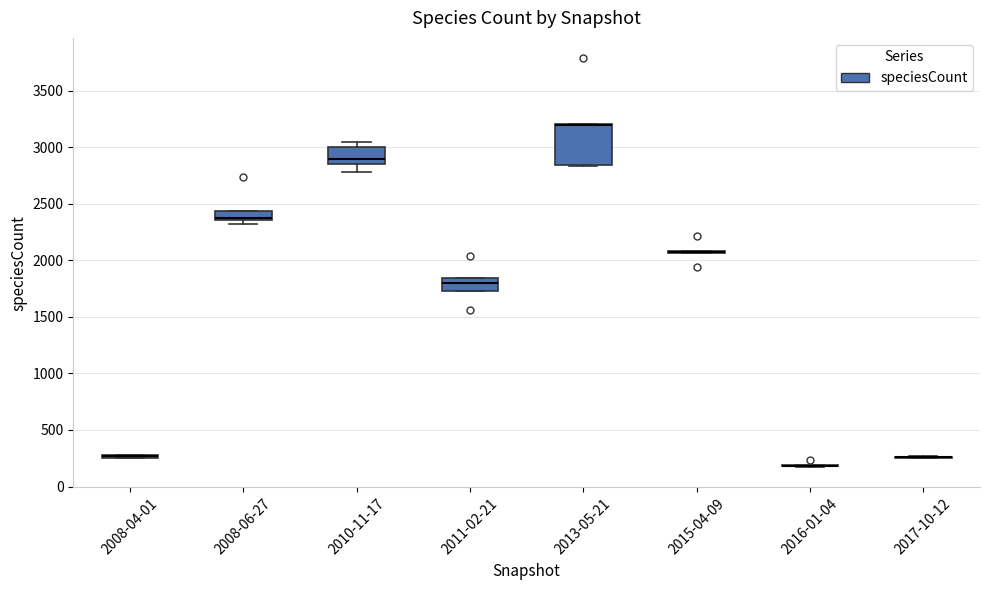

Comparing the boxes themselves (not the whiskers), which one is the tallest?

2013-05-21